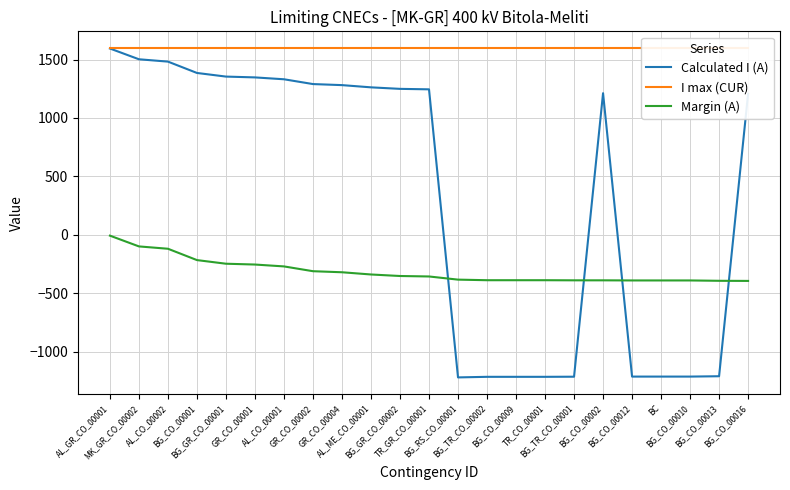

What is the sum of the Calculated I (A) values at TR_GR_CO_00001 and BG_RS_CO_00001?

27